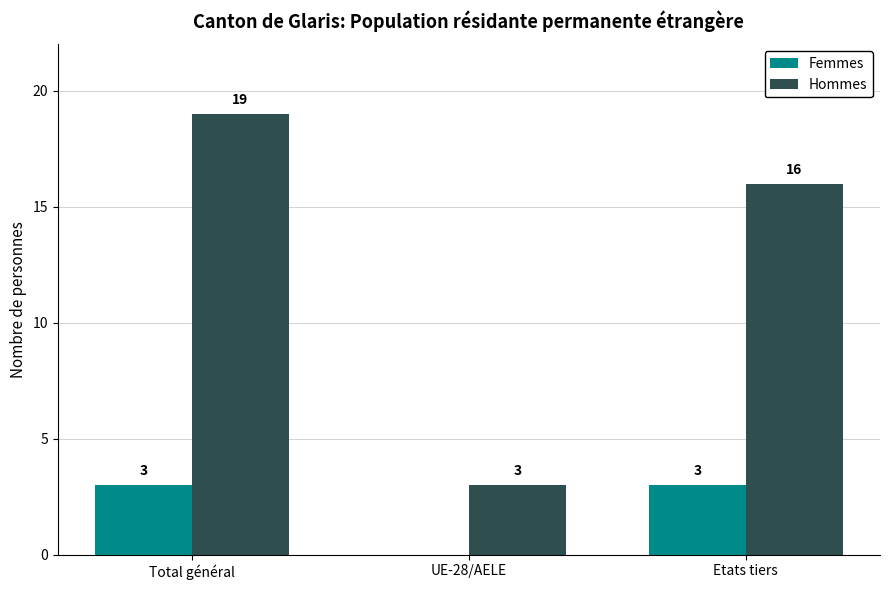

At which label is Hommes closest to 11?

Etats tiers